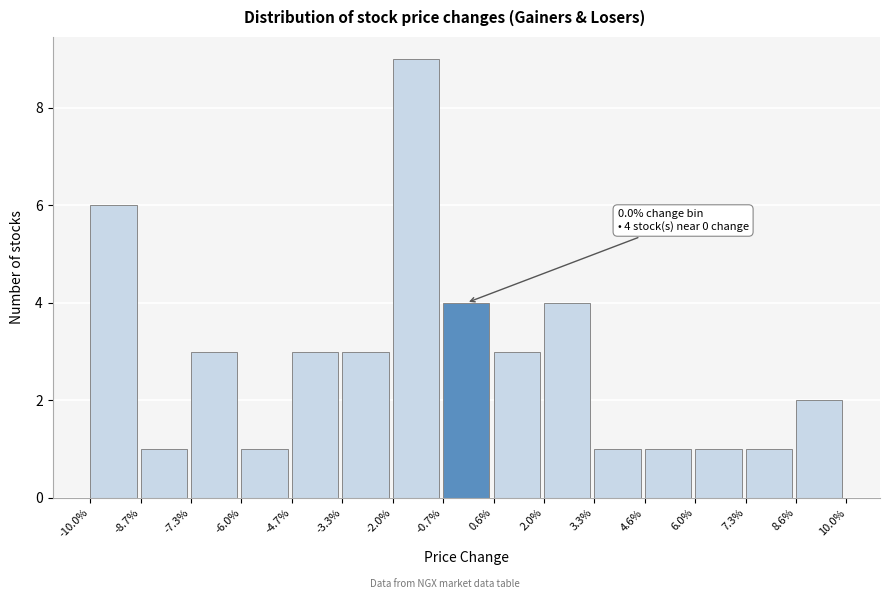

Reading left to right, list all the values displayed in this chart.

-10.0%=6	-8.7%=1	-7.3%=3	-6.0%=1	-4.7%=3	-3.3%=3	-2.0%=9	-0.7%=4	0.6%=3	2.0%=4	3.3%=1	4.6%=1	6.0%=1	7.3%=1	8.6%=2